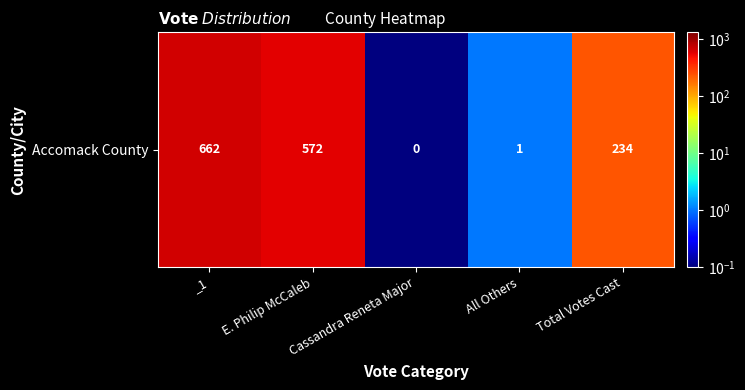

What is the minimum value shown in the chart?

0.1